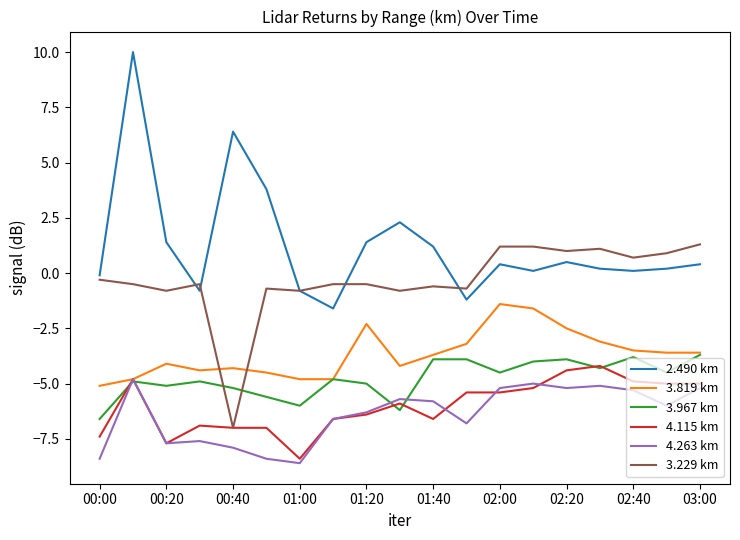

List the series in order of their peak value, lowest first.

4.263 km, 4.115 km, 3.967 km, 3.819 km, 3.229 km, 2.490 km